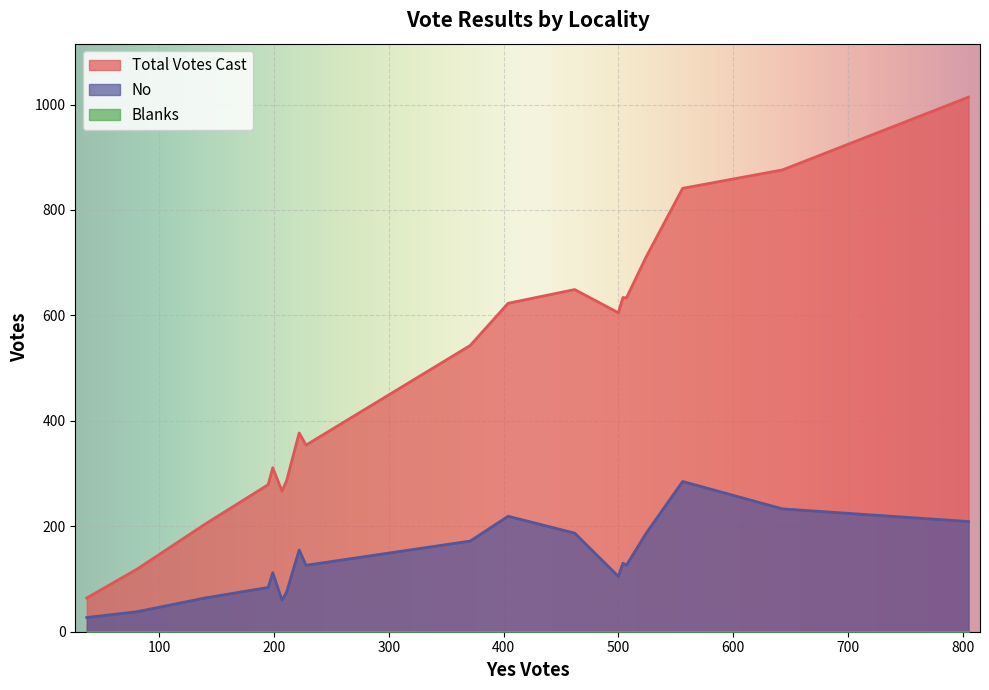

Rank the series by their average value, from lowest to highest.

Blanks, No, Total Votes Cast